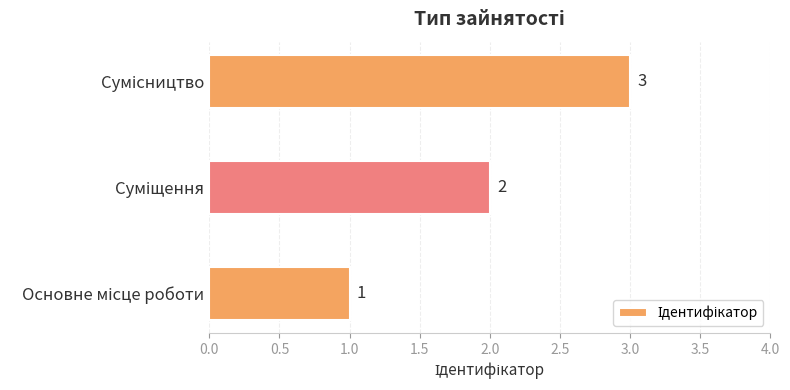

What is the sum of all values?

6